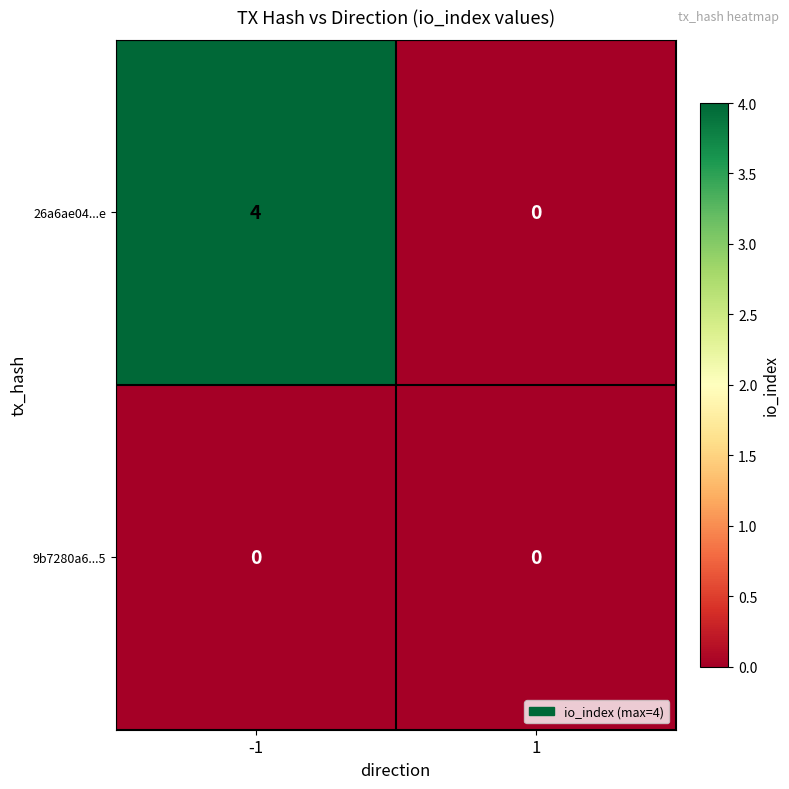

What is the difference between the maximum and minimum values in the 26a6ae04...e series?

4